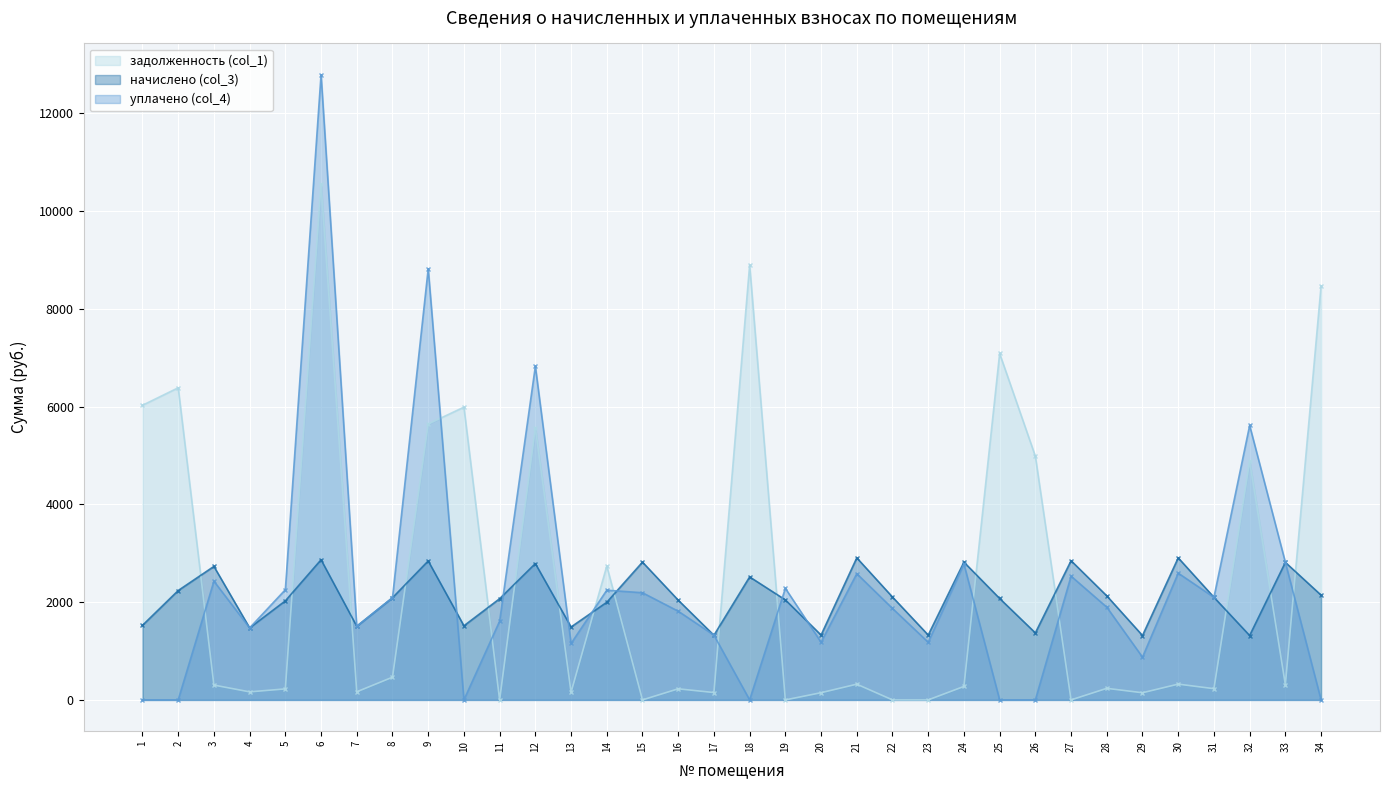

True or false: задолженность (col_1) has a value of 3655.3 at 22.

False